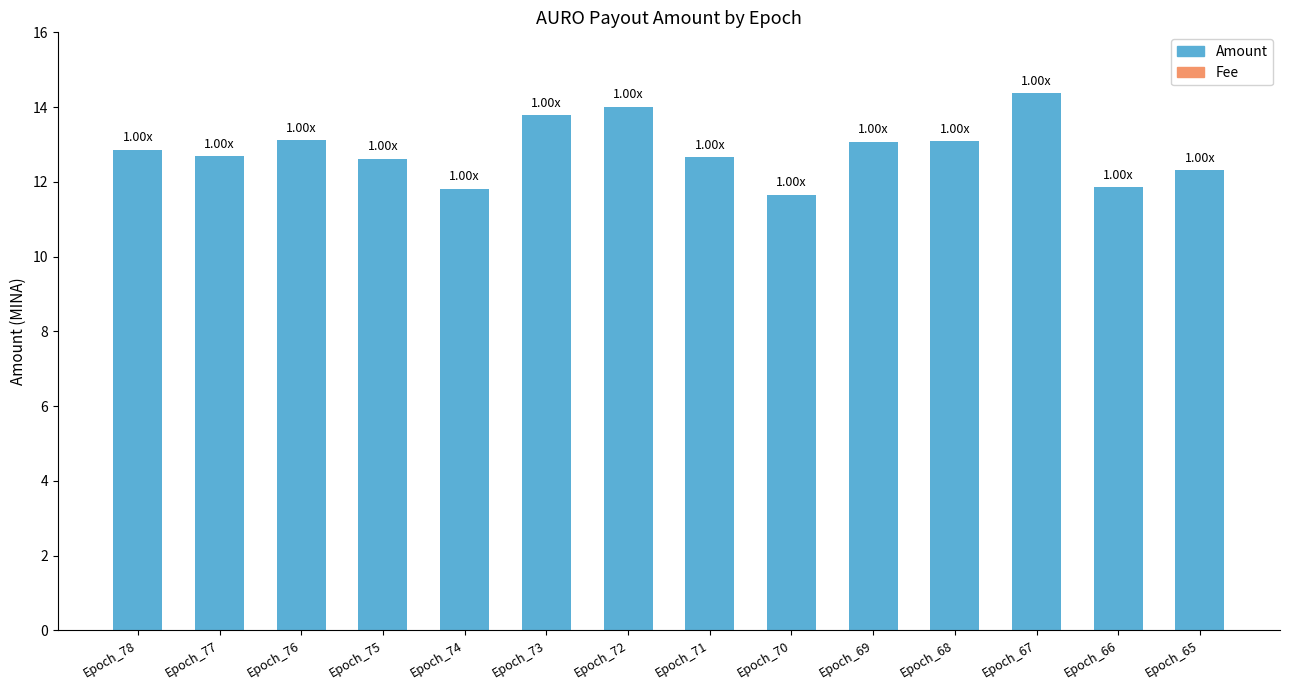

What is the sum of all Amount values?

179.9